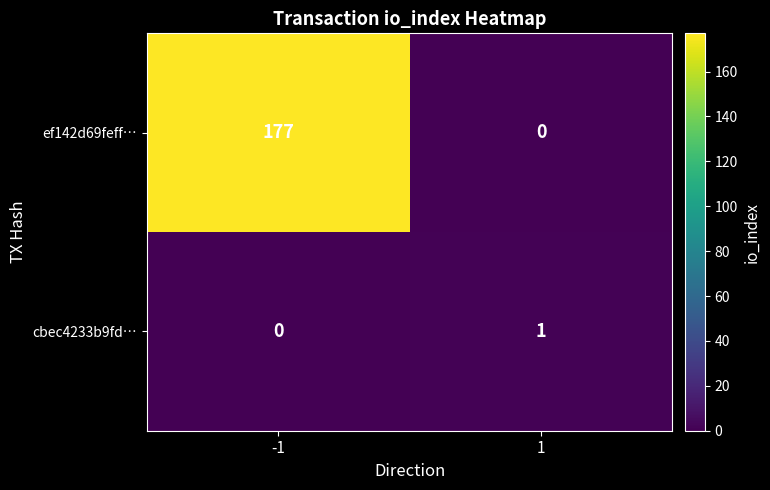

The value of ef142d69feff… at -1 is 116. True or false?

False